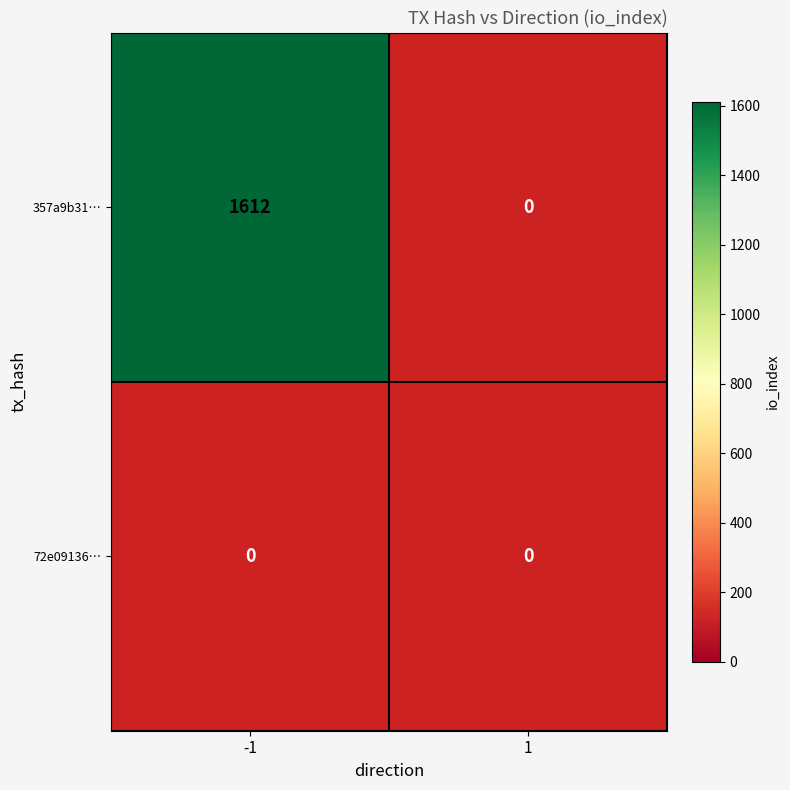

True or false: 357a9b310888894d26ec68e606594ed6248bcfa has a value of 2155 at 0.

False